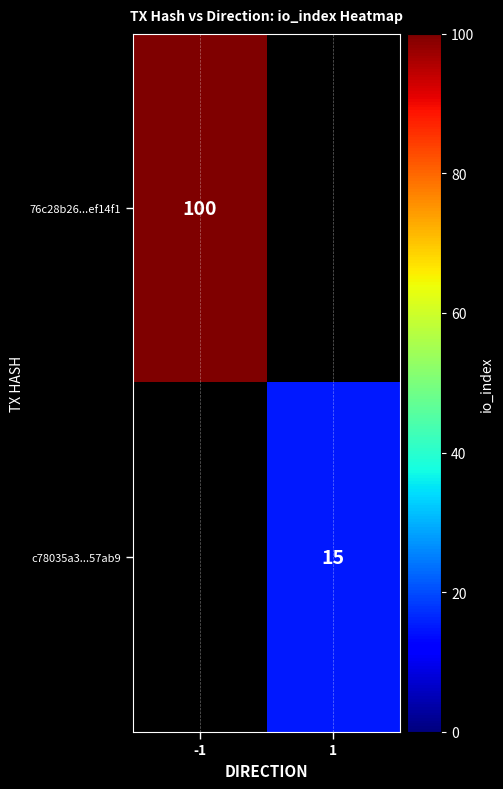

The 76c28b26...ef14f1 series shows 100 at -1. True or false?

True